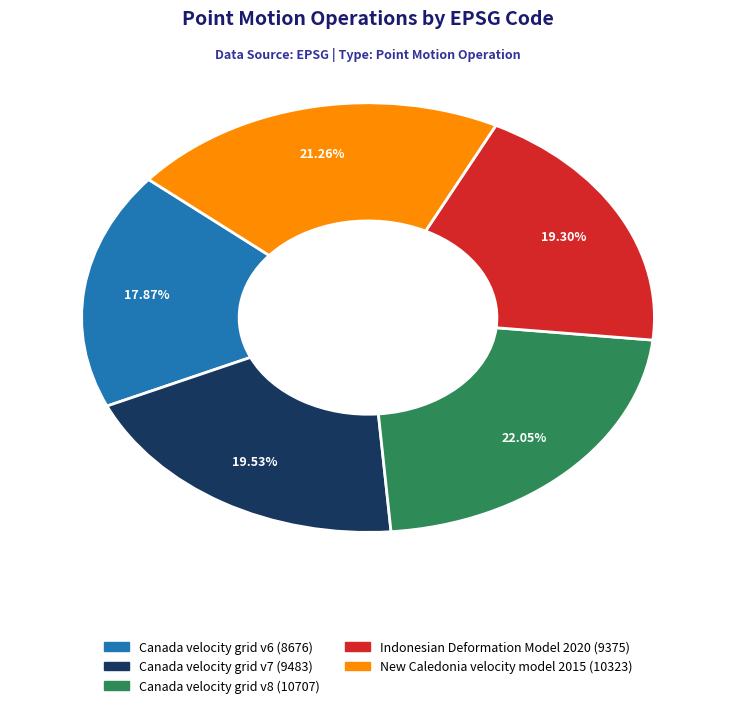

What percentage is the Canada velocity grid v8 slice, to the nearest percent?

22%